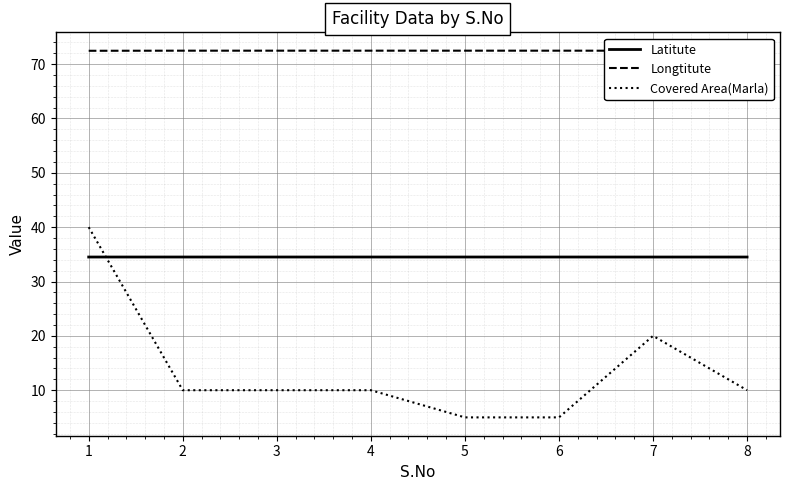

Rank the series by their average value, from highest to lowest.

Longtitute, Latitute, Covered Area(Marla)